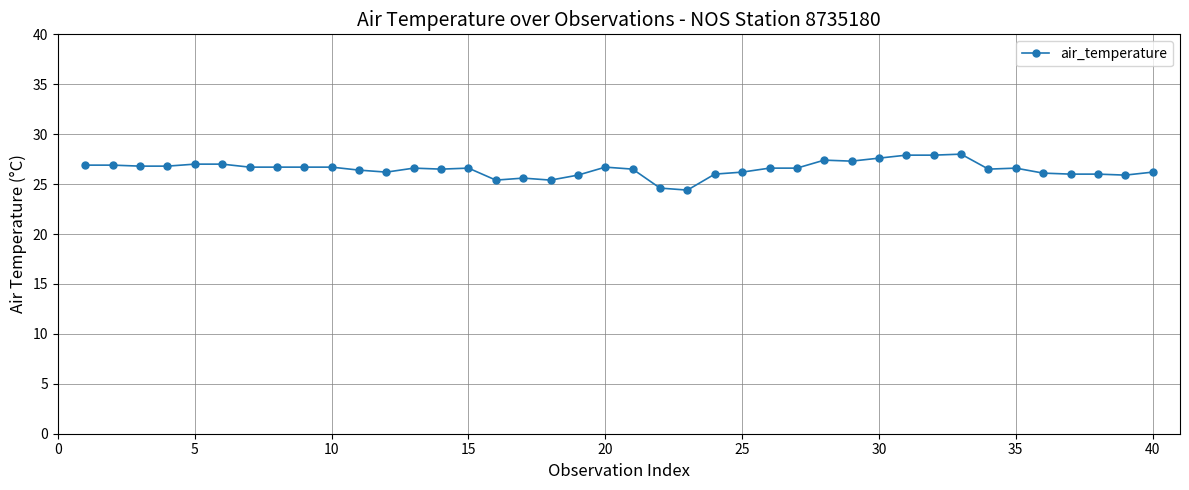

What is the minimum value shown in the chart?

24.4